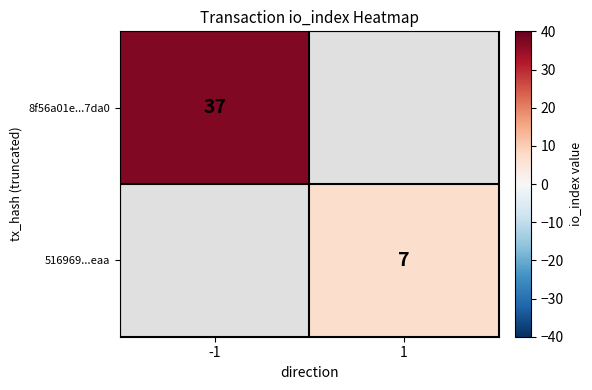

Is the value of 516969...eaa at 1 greater than the value of 8f56a01e...7da0 at -1?

No